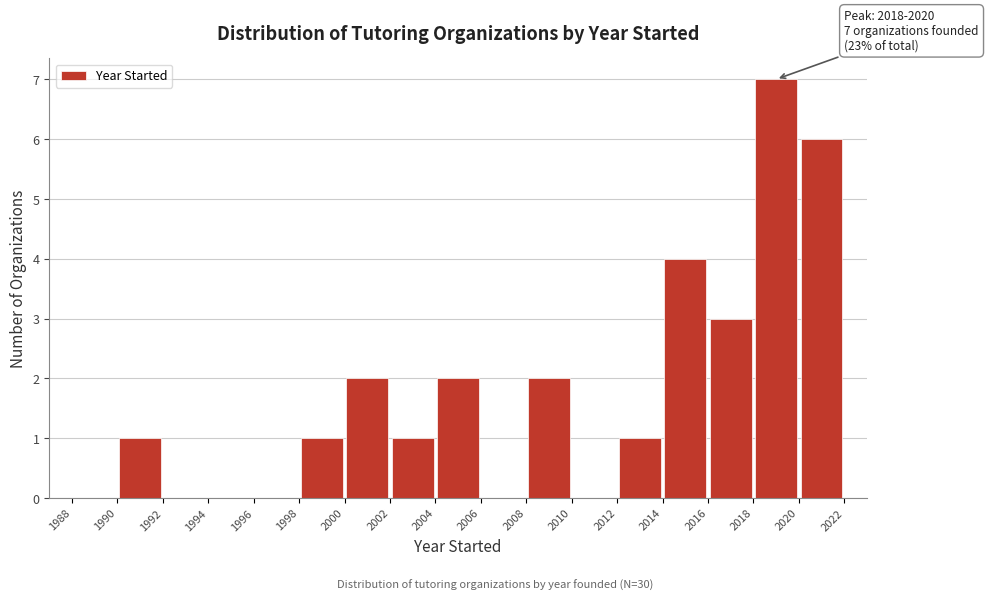

Which range on the x-axis has the tallest bar?

2018 to 2020